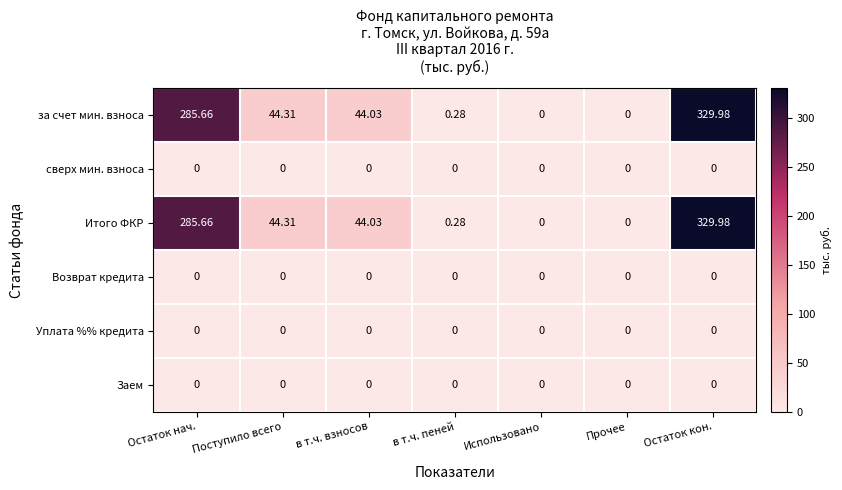

What is the total value across all series at Поступило всего?

88.6